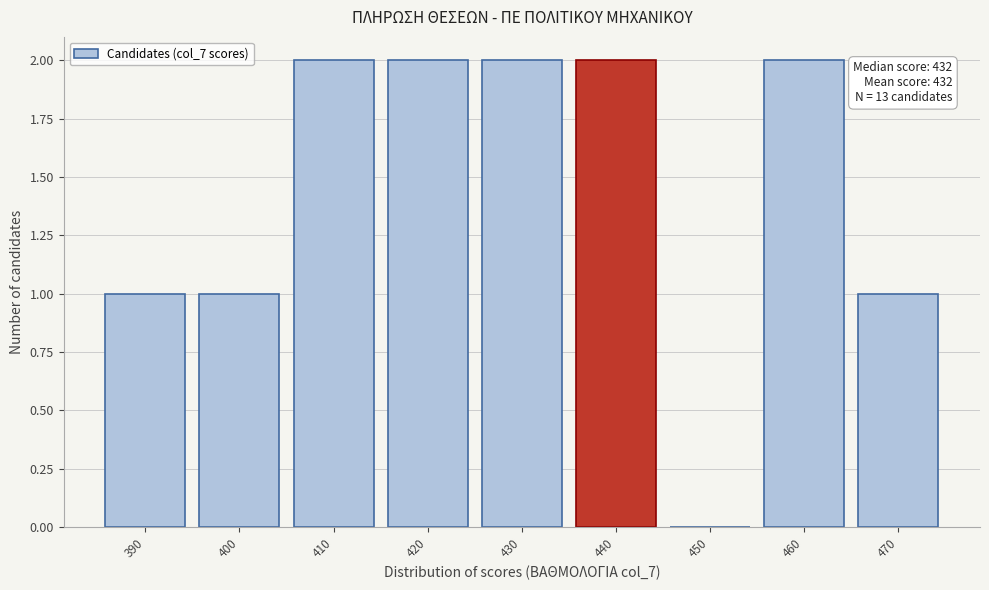

Reading left to right, what are all the values shown in this chart?

390=1	400=1	410=2	420=2	430=2	440=2	450=0	460=2	470=1